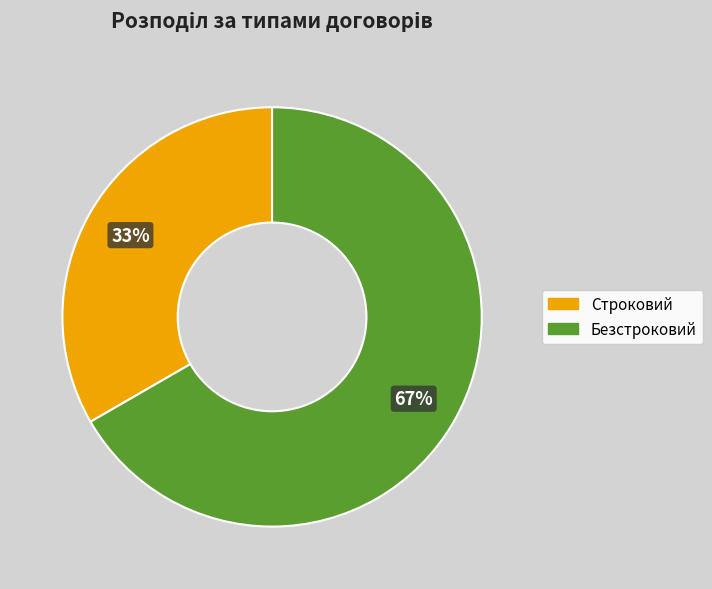

Which slice represents more than half of the pie?

Безстроковий